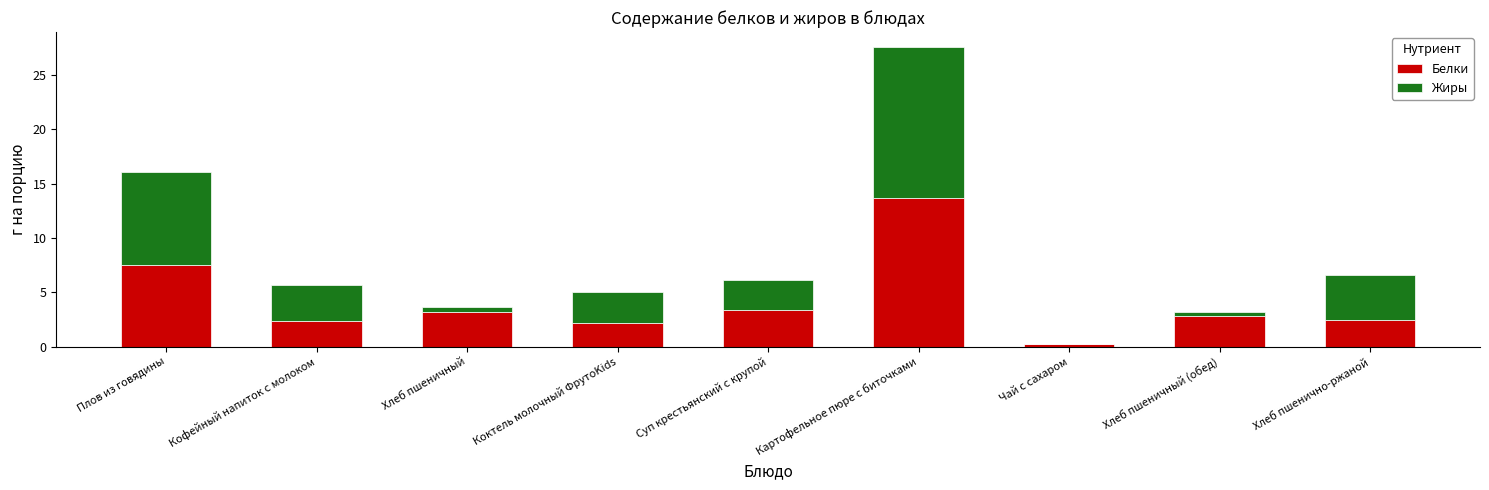

How many data points does each series have?

9